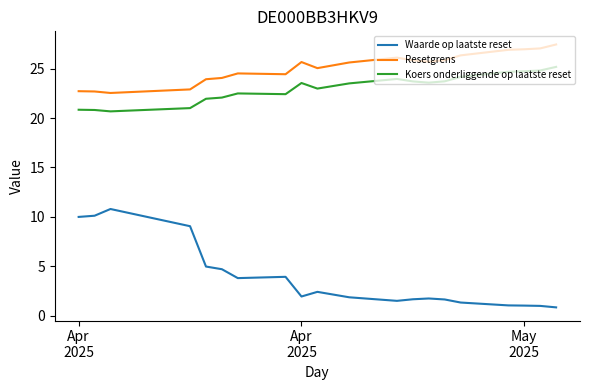

Which series has the widest spread of values?

Waarde op laatste reset